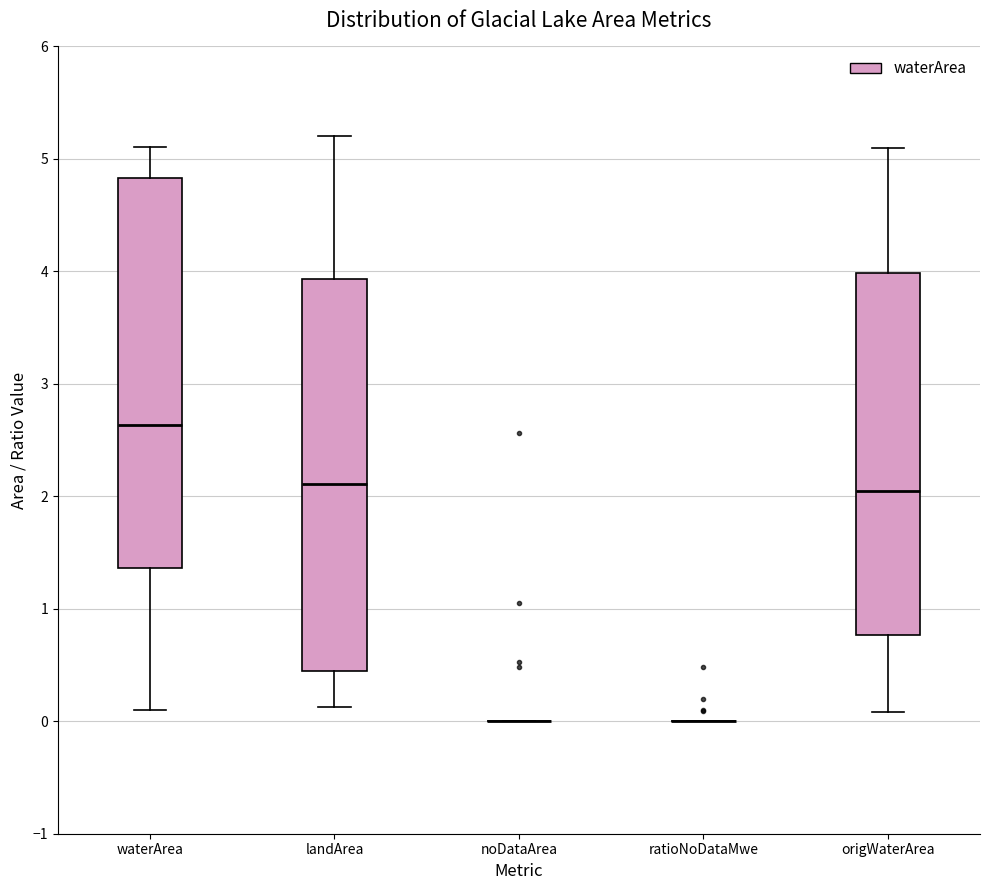

Reading left to right, transcribe this box plot: for each box, give where its median line is, the range the box spans, and where its two whiskers end, as read against the y-axis. The values are not printed on the chart, so give them approximately, as read against the axis.

waterArea: median 2.6, box 1.4 to 4.8, whiskers 0.1 to 5.1
landArea: median 2.1, box 0.4 to 3.9, whiskers 0.1 to 5.2
noDataArea: box collapsed to a line at 0.0, whiskers 0.0 to 0.0
ratioNoDataMwe: box collapsed to a line at 0.0, whiskers 0.0 to 0.0
origWaterArea: median 2.0, box 0.8 to 4.0, whiskers 0.1 to 5.1